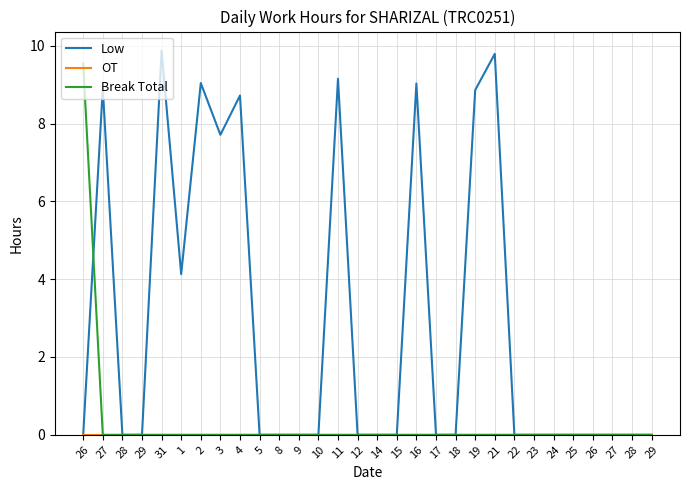

True or false: Low and OT cross at least once.

False